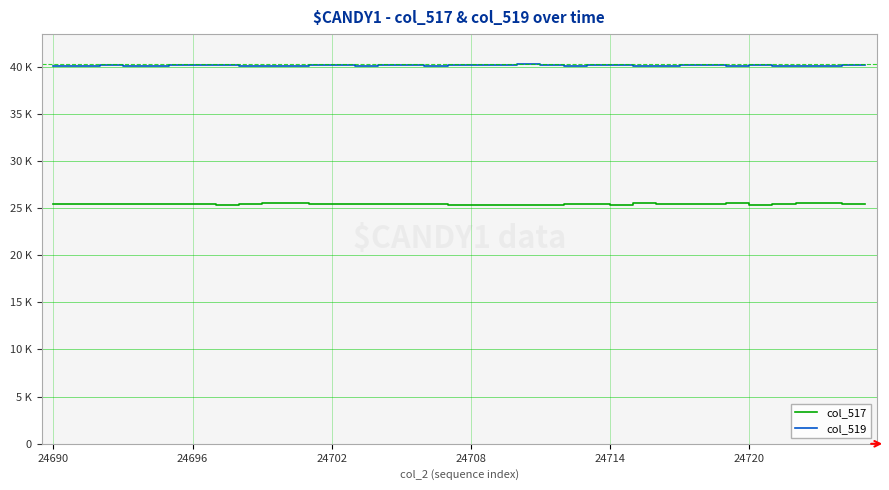

List the series in order of their overall mean, highest first.

col_519, col_517